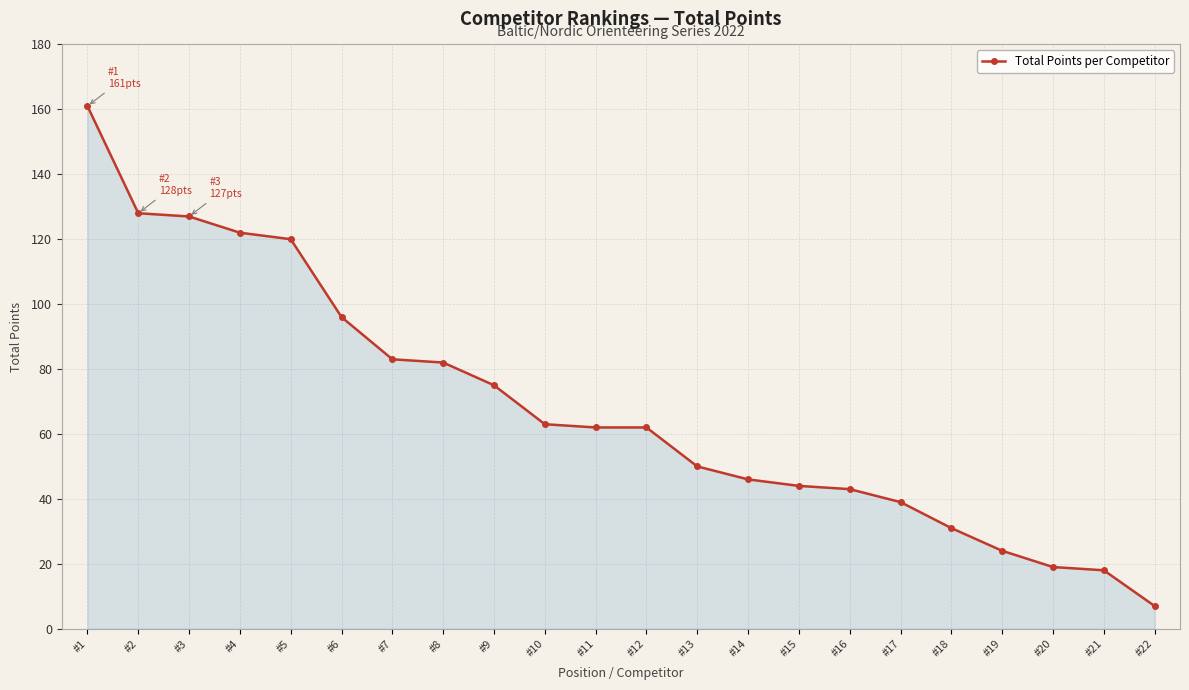

Reading left to right, what are all the values shown in this chart?

161	128	127	122	120	96	83	82	75	63	62	62	50	46	44	43	39	31	24	19	18	7